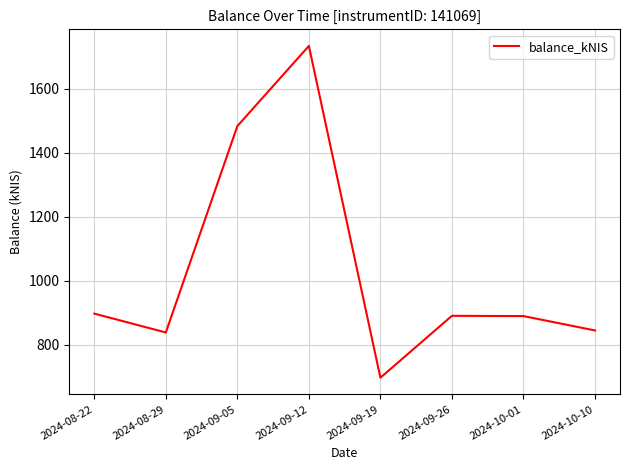

Where does the data first go above 890?

2024-08-22